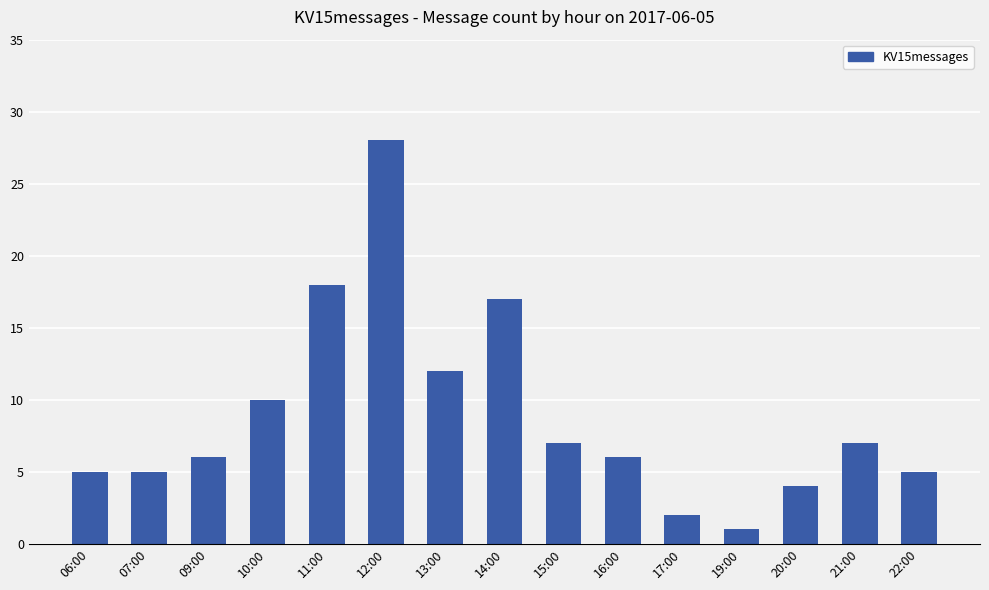

At which label is the value closest to 14?

13:00